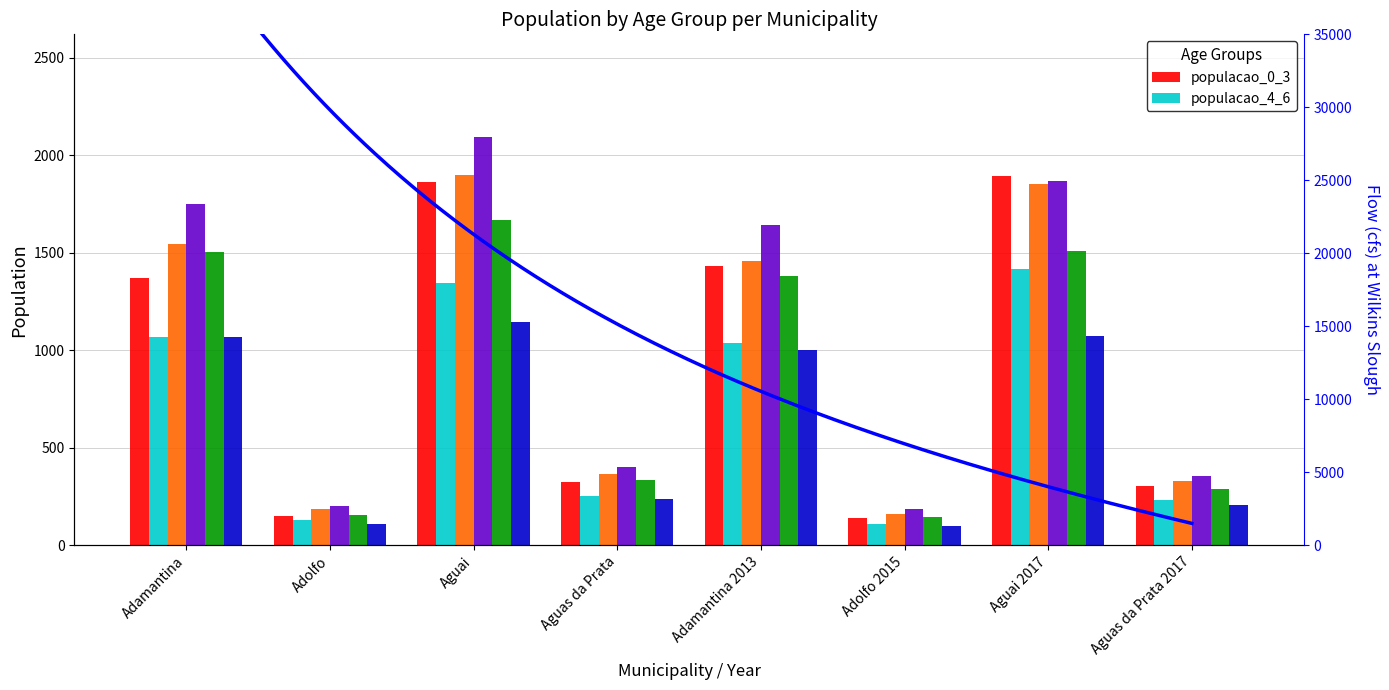

What is the label of the 4th bar from the left?

Aguas da Prata